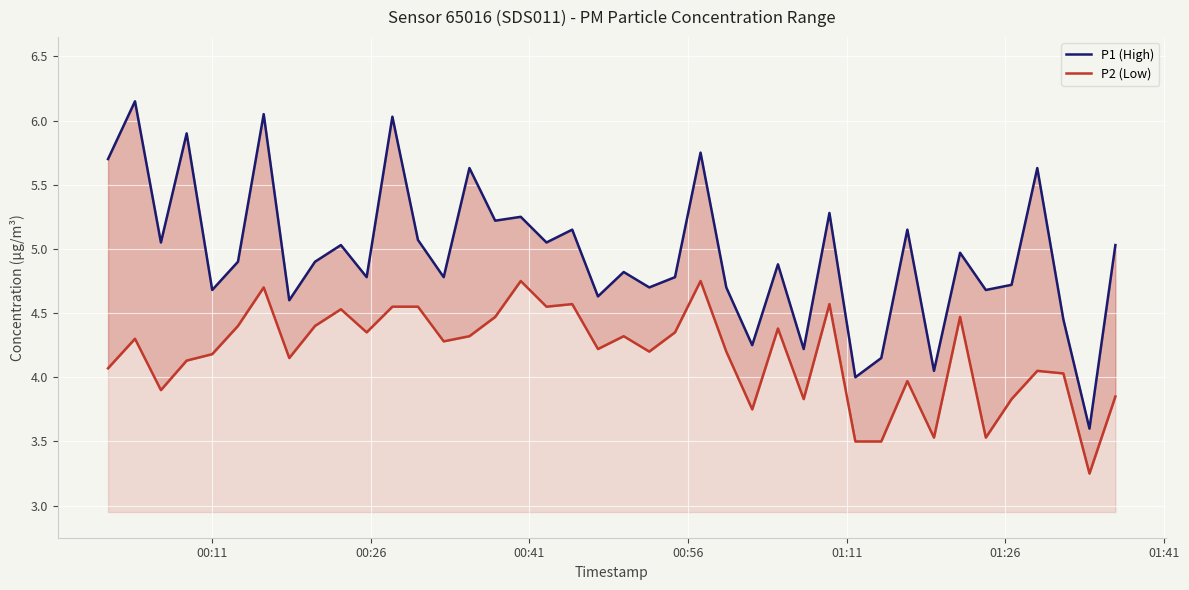

What are all the series names shown in the legend?

P1 (High), P2 (Low)